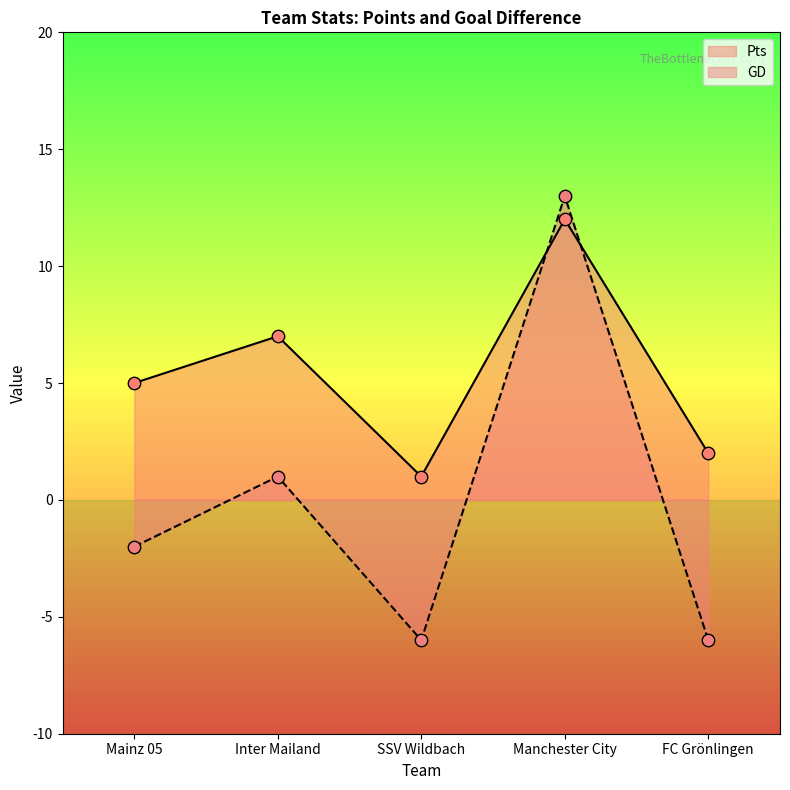

What is the total value across all series at Manchester City?

25